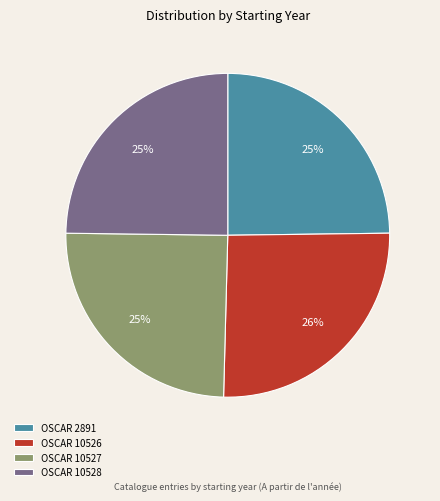

To the nearest percent, what is the average slice percentage?

25%